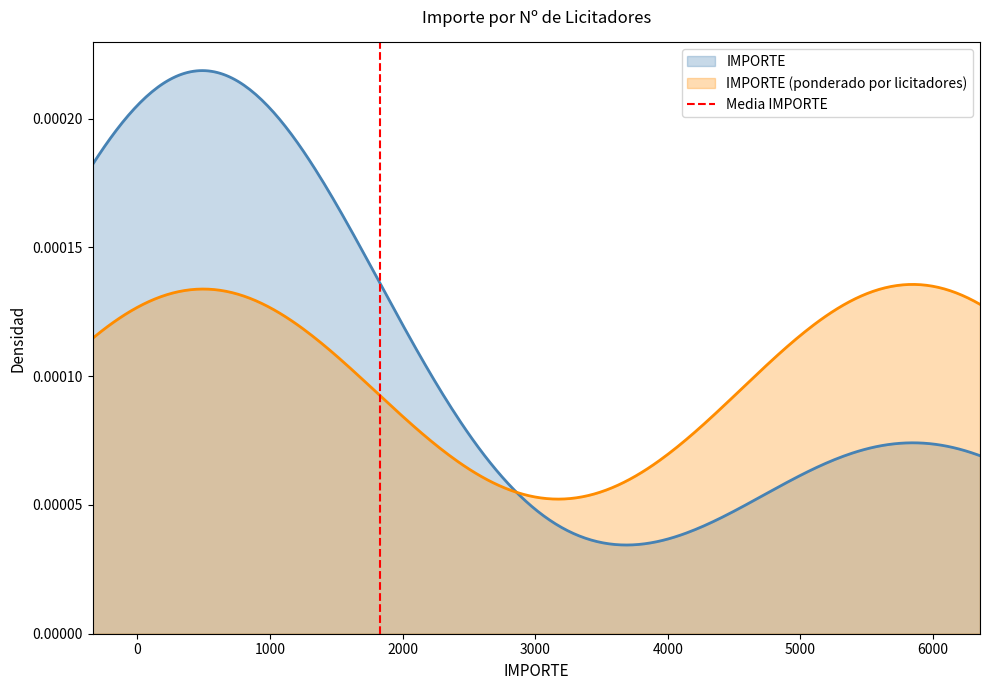

How many values are above zero?

1